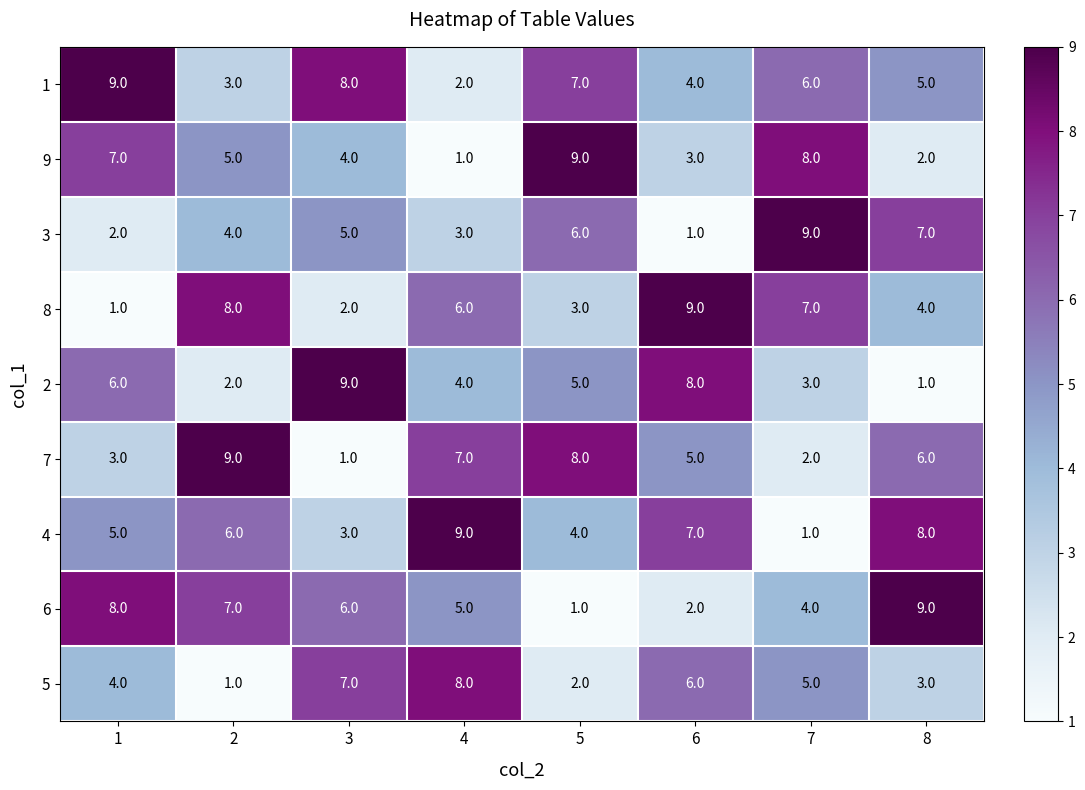

What is the difference between the second highest and minimum values in the 8 series?

7